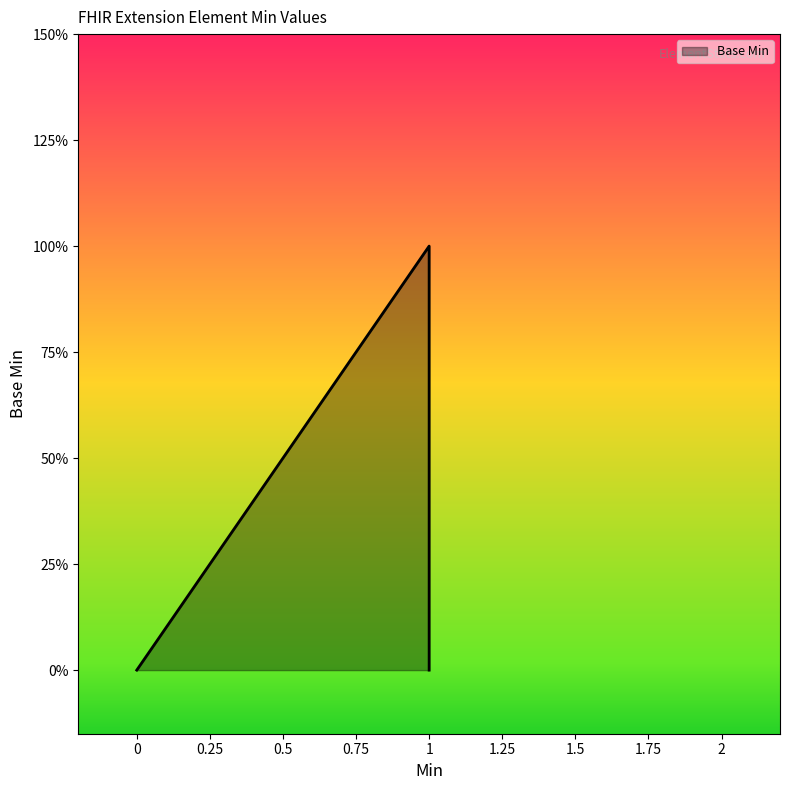

How many interior local peaks (higher than both neighbors) does the data have?

1